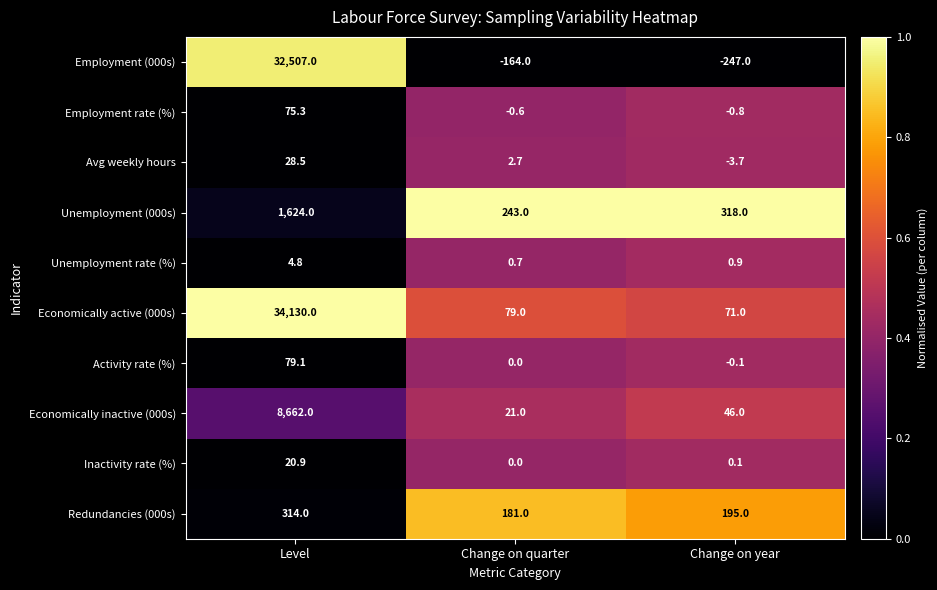

Rank the series by their maximum value, from highest to lowest.

Economically active (000s), Employment (000s), Economically inactive (000s), Unemployment (000s), Redundancies (000s), Activity rate (%), Employment rate (%), Avg weekly hours, Inactivity rate (%), Unemployment rate (%)